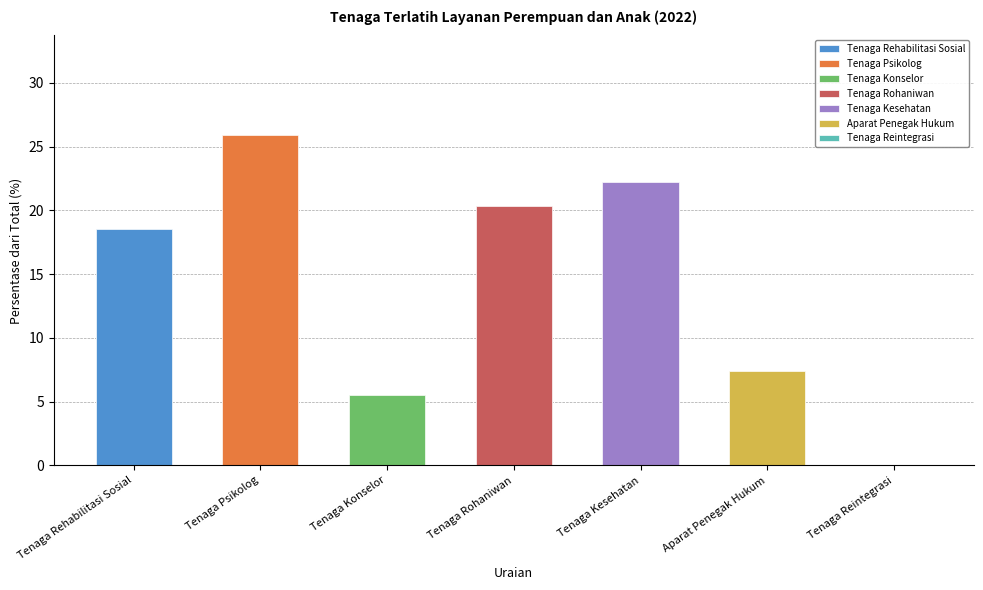

At which label is the value closest to 12?

Aparat Penegak Hukum